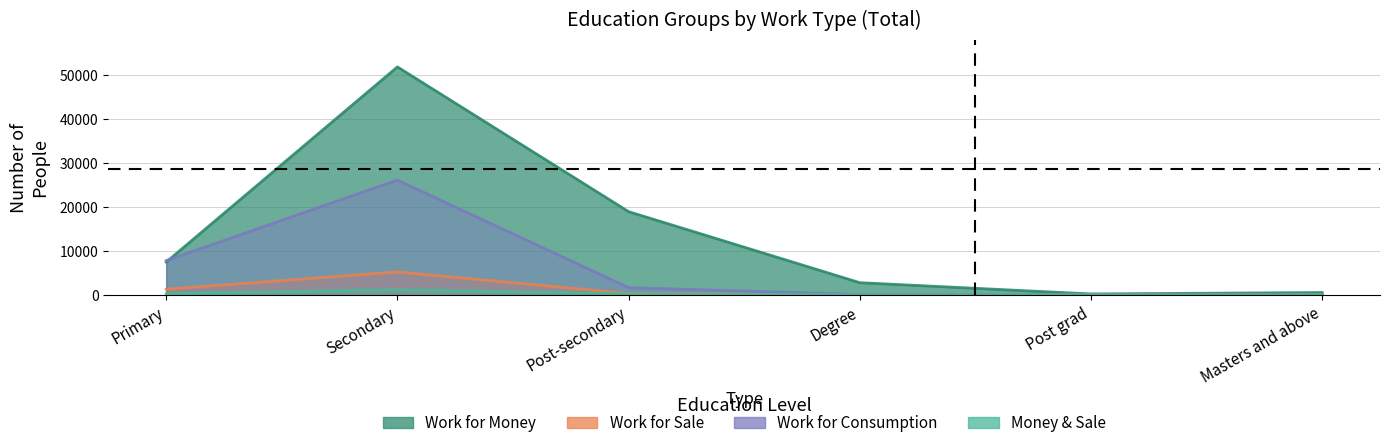

Which category has the highest value in the Work for Consumption series?

Secondary